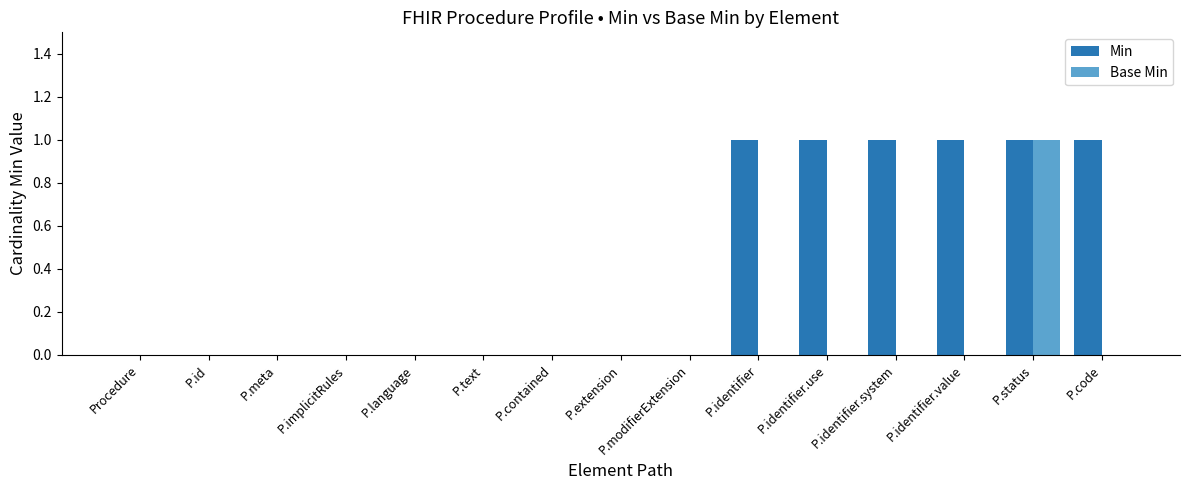

The value of Min at Procedure is 0. True or false?

True